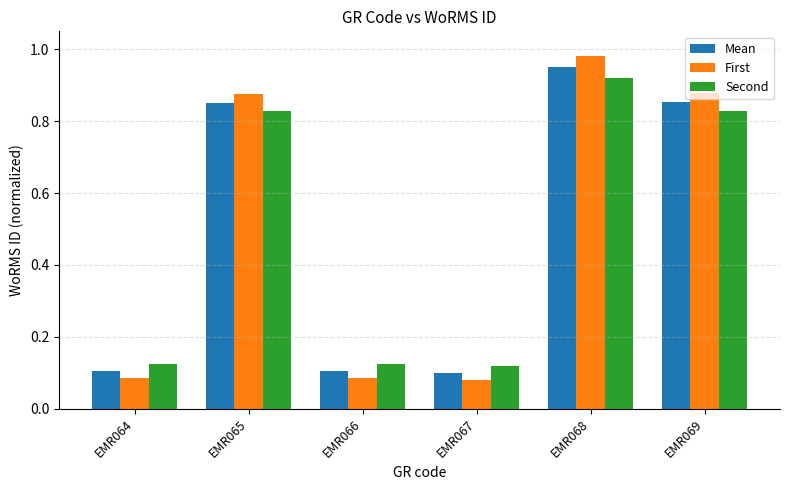

Count the number of categories in the chart.

6